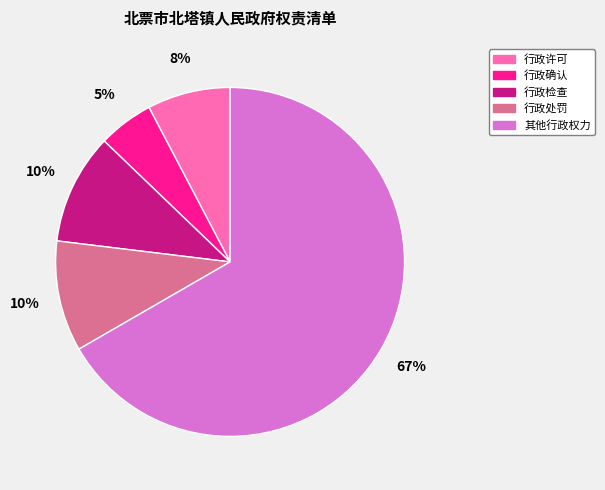

To the nearest percent, what is the difference between the 行政确认 and 行政处罚 slice percentages?

5%